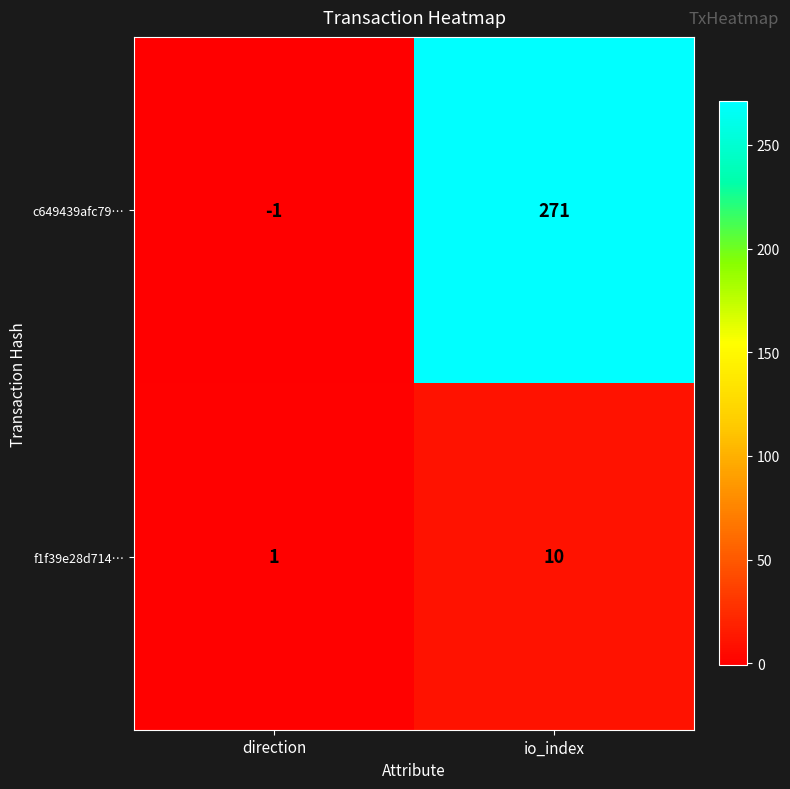

Reading left to right, list all the values displayed in this chart.

c649439afc79…: -1	271
f1f39e28d714…: 1	10